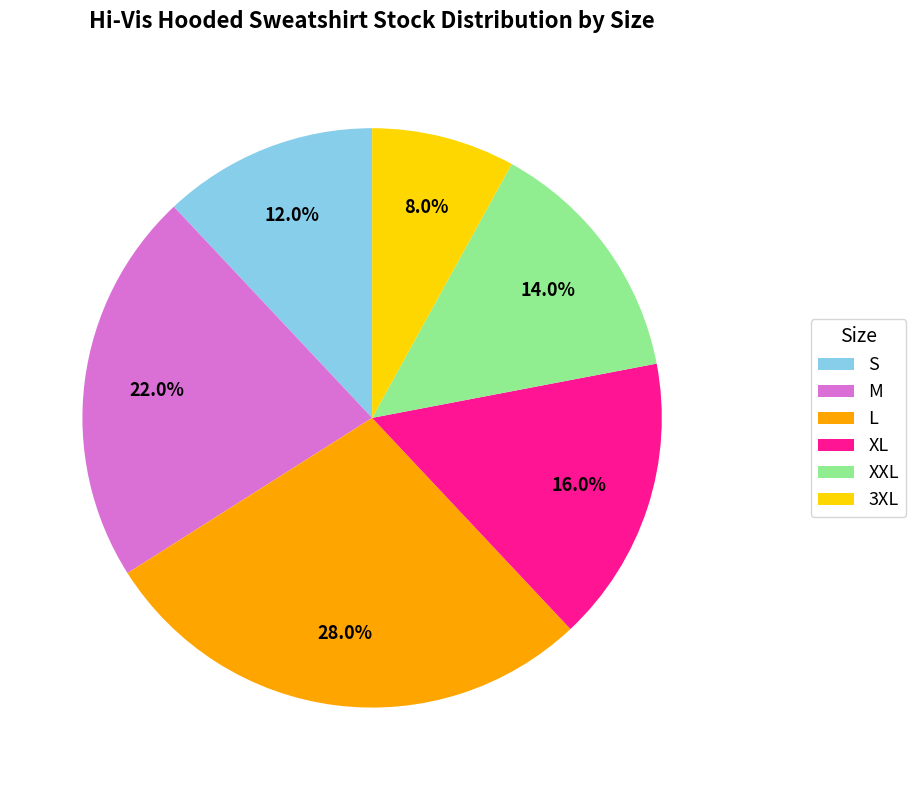

Rank the categories by value from highest to lowest.

L, M, XL, XXL, S, 3XL